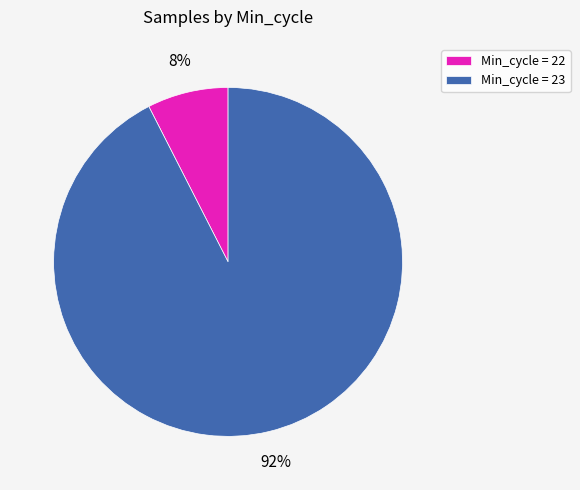

To the nearest percent, what is the average slice percentage?

50%